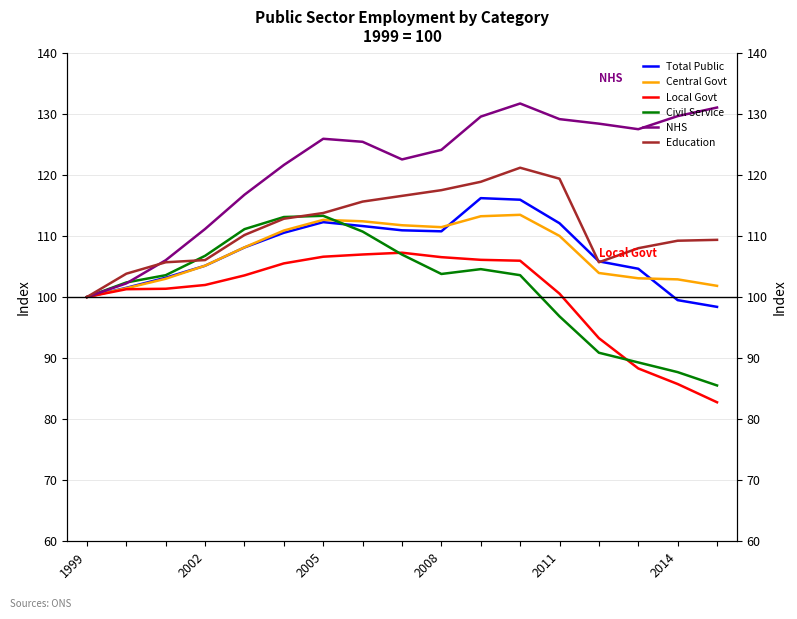

What is the spread (max minus min) of values at 2014?

43.9